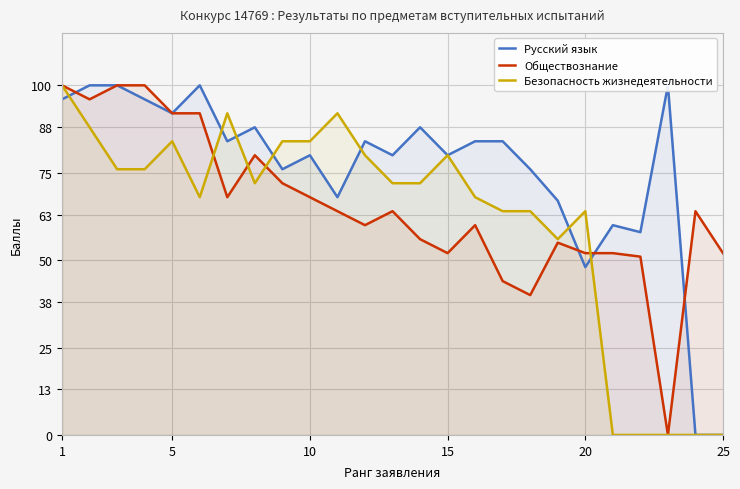

Which series ends up on top after the final intersection of Русский язык and Безопасность жизнедеятельности?

Русский язык